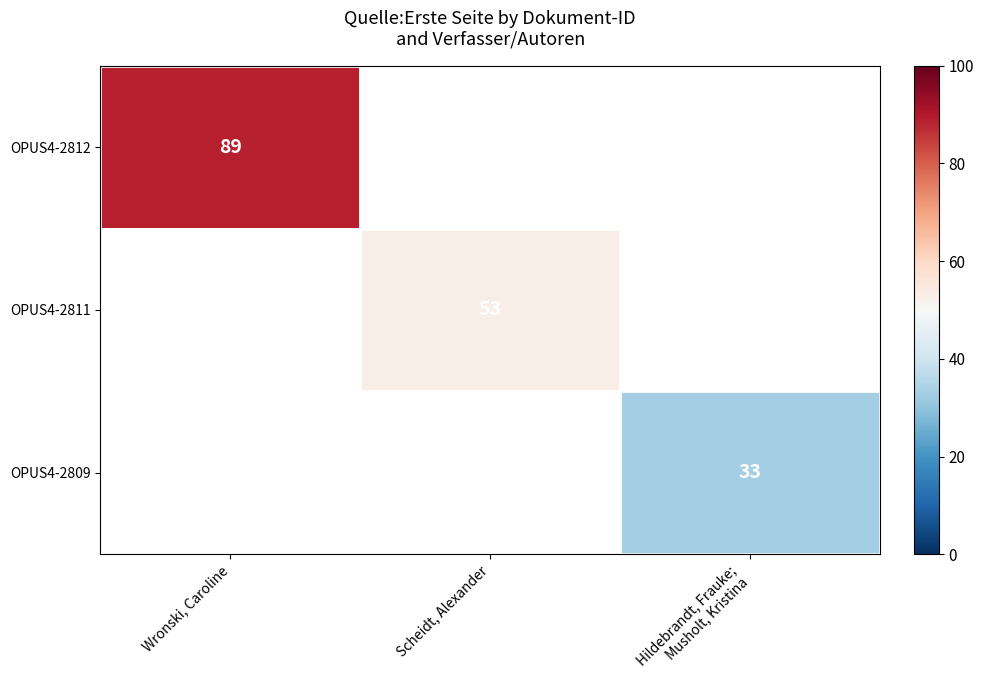

True or false: OPUS4-2809 has a value of 33.0 at Hildebrandt, Frauke; Musholt, Kristina.

True